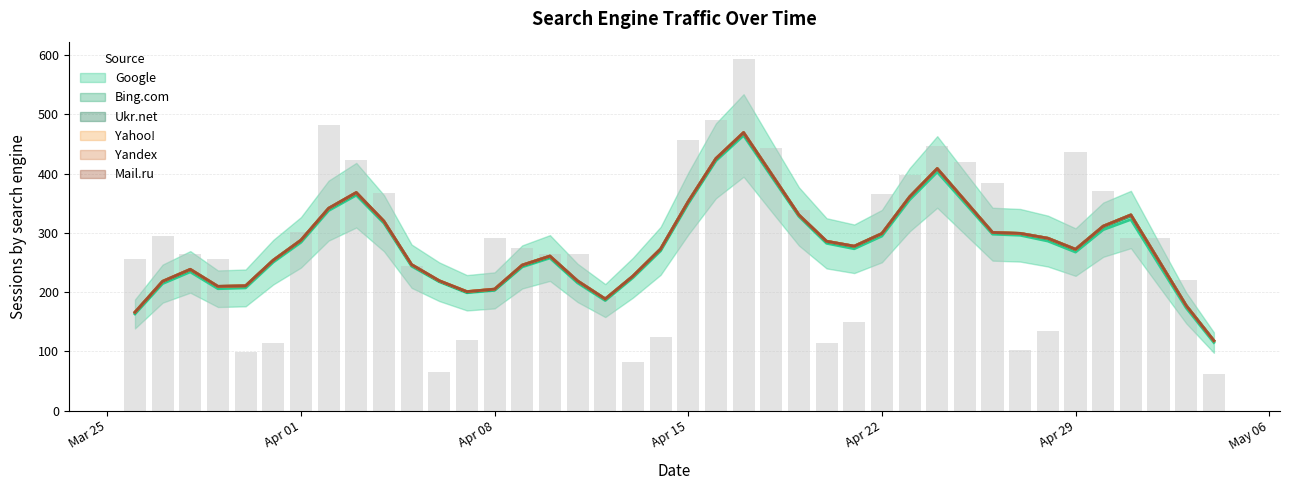

At 2024-03-30, list the series in order from smallest to largest.

Ukr.net, Yahoo!, Yandex, Mail.ru, Bing.com, Google